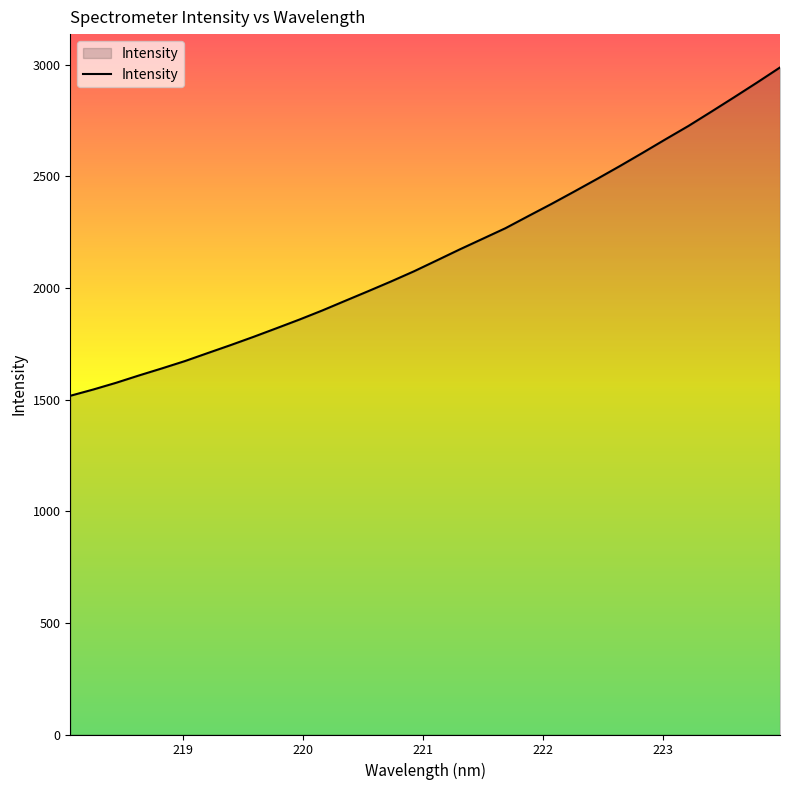

What is the maximum value shown in the chart?

2987.9